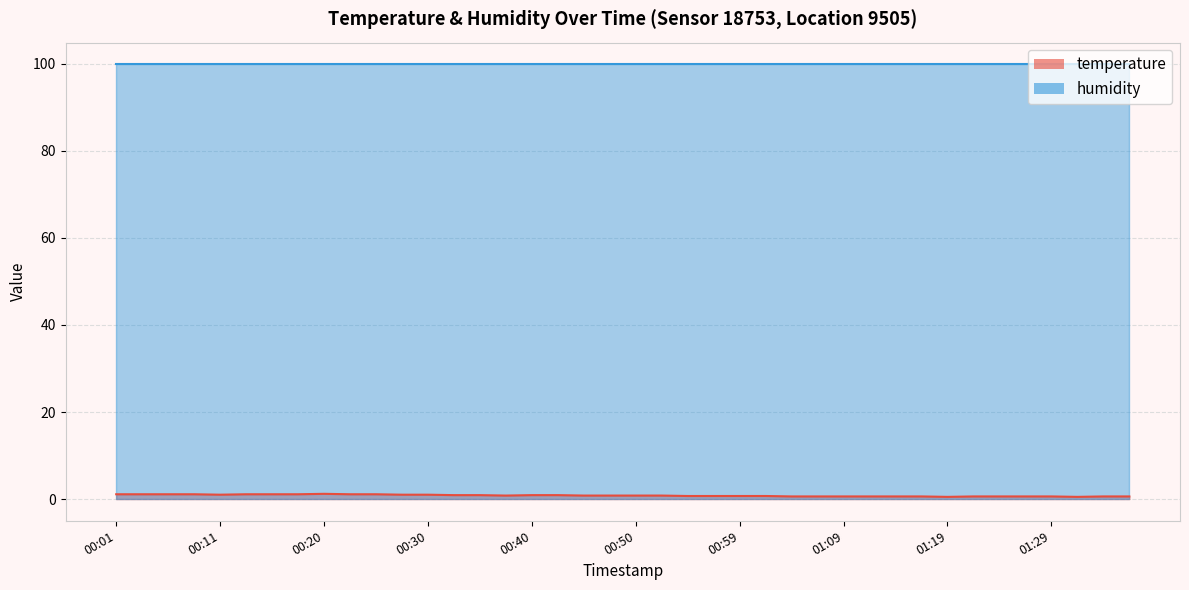

What is the value of the 19th point from the left?

0.8